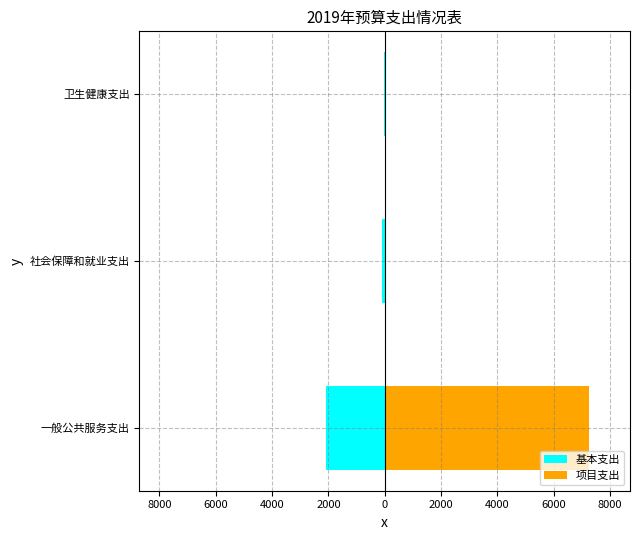

Rank the series by their maximum value, from lowest to highest.

基本支出, 项目支出